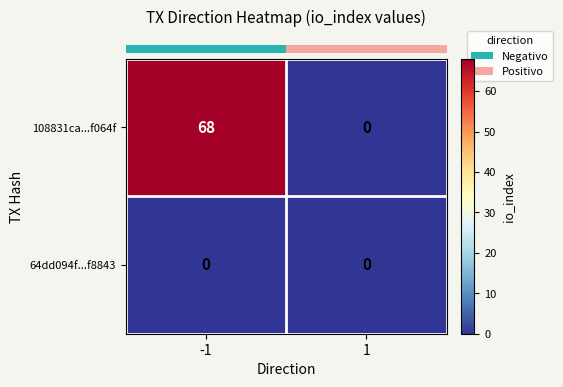

Rank the series by their average value, from lowest to highest.

64dd094f...f8843, 108831ca...f064f